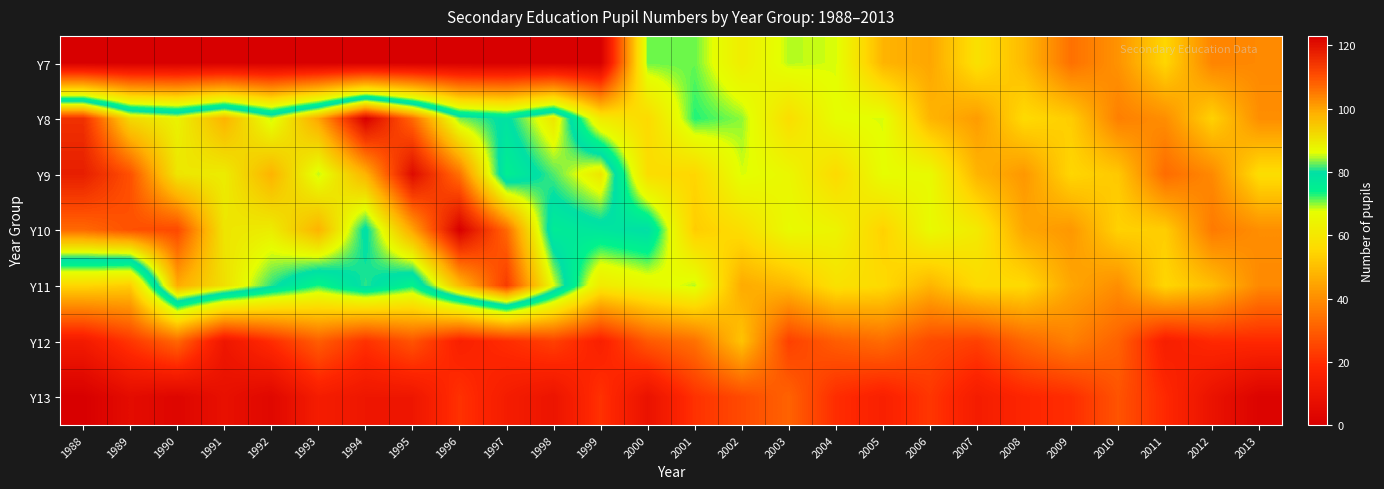

List the series in order of their peak value, lowest first.

Y13, Y12, Y7, Y11, Y9, Y8, Y10